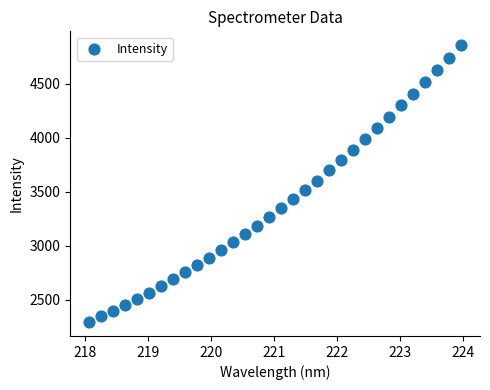

What is the range of Y values (max minus min)?

2563.5